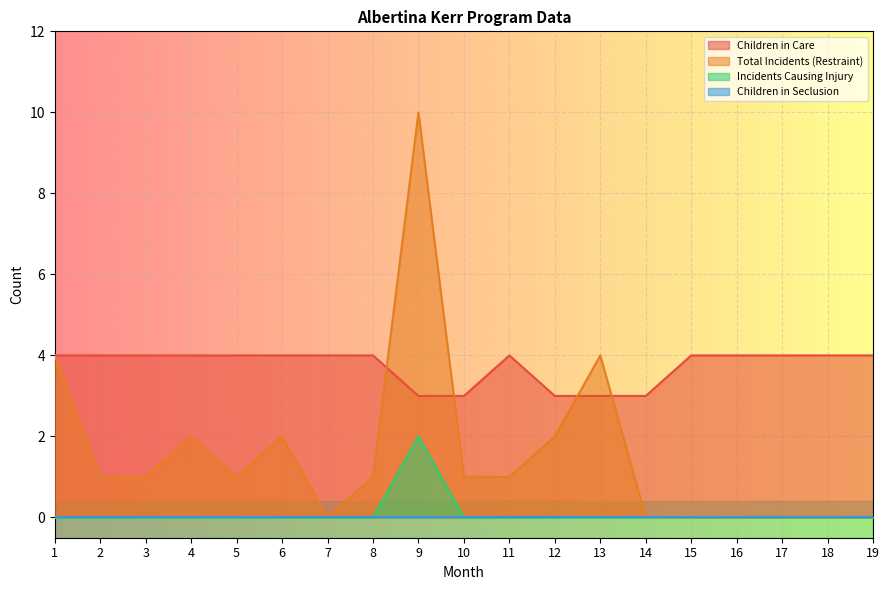

Where is Children in Care nearest to the value 3?

9